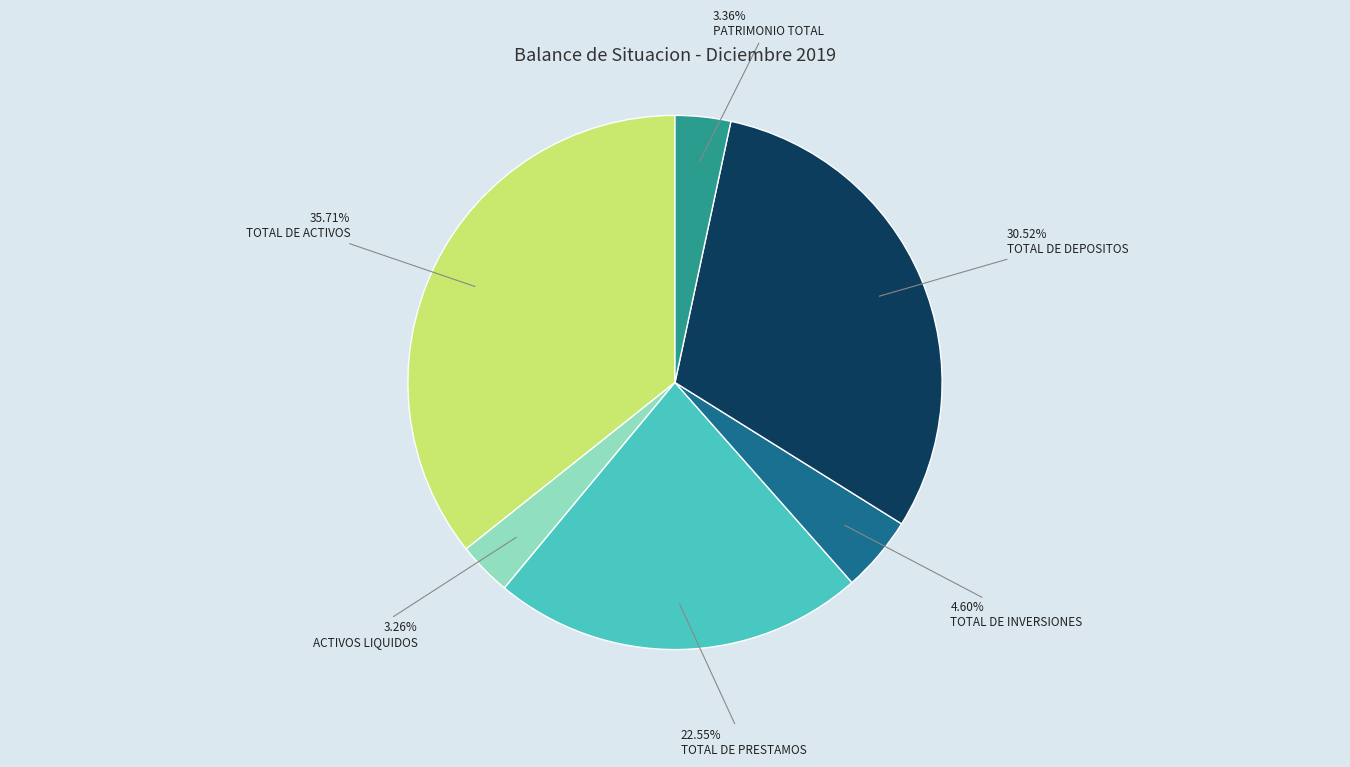

Is there any slice that represents more than half of the pie?

No